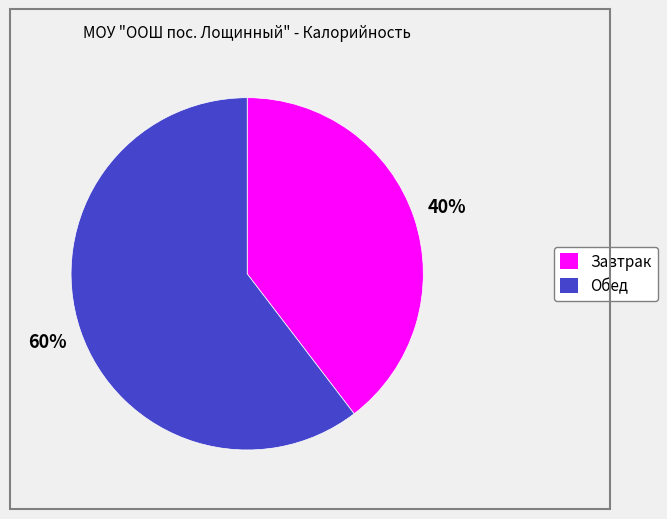

Between Завтрак and Обед, which is larger?

Обед